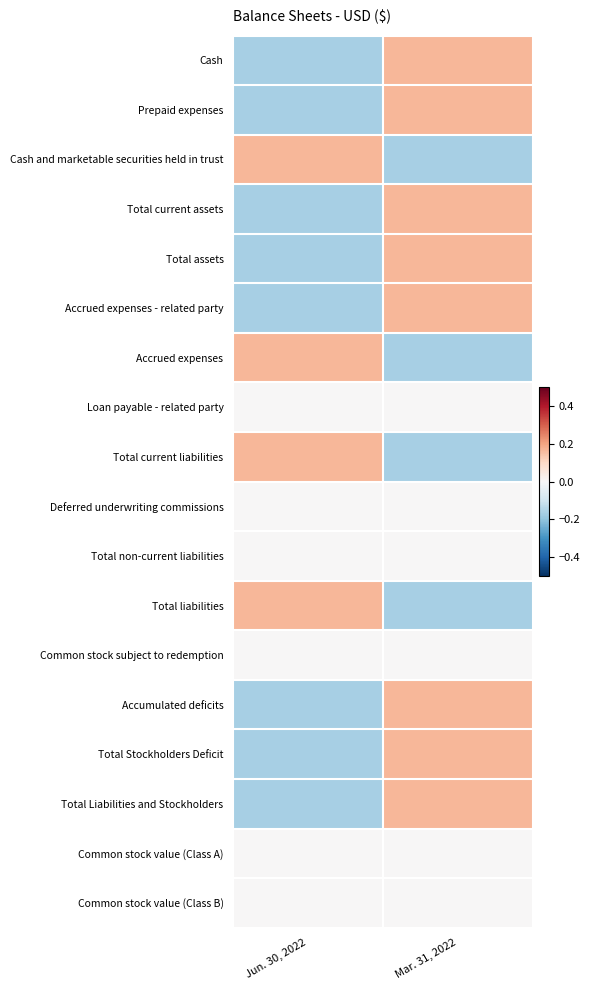

Reading right to left, transcribe all the data shown in this chart.

Cash: Mar. 31, 2022=0.2	Jun. 30, 2022=-0.2
Prepaid expenses: Mar. 31, 2022=0.2	Jun. 30, 2022=-0.2
Cash and marketable securities held in trust: Mar. 31, 2022=-0.2	Jun. 30, 2022=0.2
Total current assets: Mar. 31, 2022=0.2	Jun. 30, 2022=-0.2
Total assets: Mar. 31, 2022=0.2	Jun. 30, 2022=-0.2
Accrued expenses - related party: Mar. 31, 2022=0.2	Jun. 30, 2022=-0.2
Accrued expenses: Mar. 31, 2022=-0.2	Jun. 30, 2022=0.2
Loan payable - related party: Mar. 31, 2022=0.0	Jun. 30, 2022=0.0
Total current liabilities: Mar. 31, 2022=-0.2	Jun. 30, 2022=0.2
Deferred underwriting commissions: Mar. 31, 2022=0.0	Jun. 30, 2022=0.0
Total non-current liabilities: Mar. 31, 2022=0.0	Jun. 30, 2022=0.0
Total liabilities: Mar. 31, 2022=-0.2	Jun. 30, 2022=0.2
Common stock subject to redemption: Mar. 31, 2022=0.0	Jun. 30, 2022=0.0
Accumulated deficits: Mar. 31, 2022=0.2	Jun. 30, 2022=-0.2
Total Stockholders Deficit: Mar. 31, 2022=0.2	Jun. 30, 2022=-0.2
Total Liabilities and Stockholders: Mar. 31, 2022=0.2	Jun. 30, 2022=-0.2
Common stock value (Class A): Mar. 31, 2022=0.0	Jun. 30, 2022=0.0
Common stock value (Class B): Mar. 31, 2022=0.0	Jun. 30, 2022=0.0